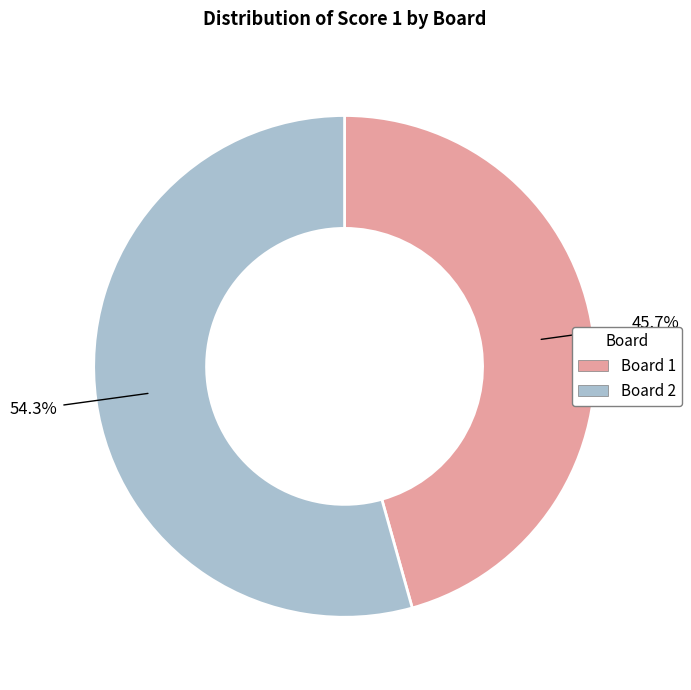

Is there a majority slice in this chart?

Yes